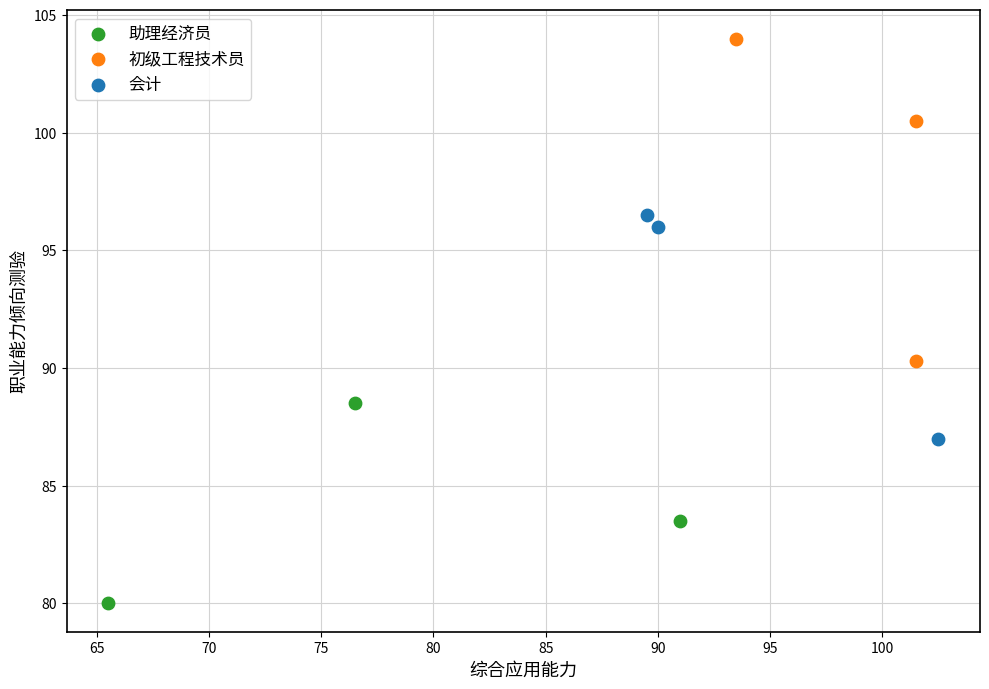

Which series has the widest spread of Y values?

初级工程技术员